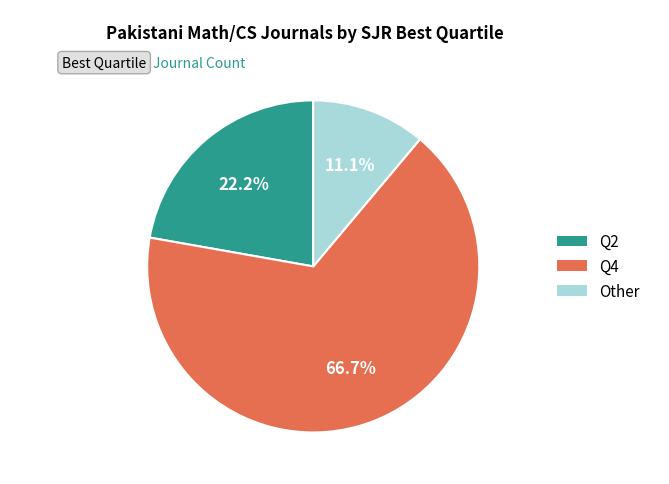

The Other slice represents 1% of the pie. True or false?

False